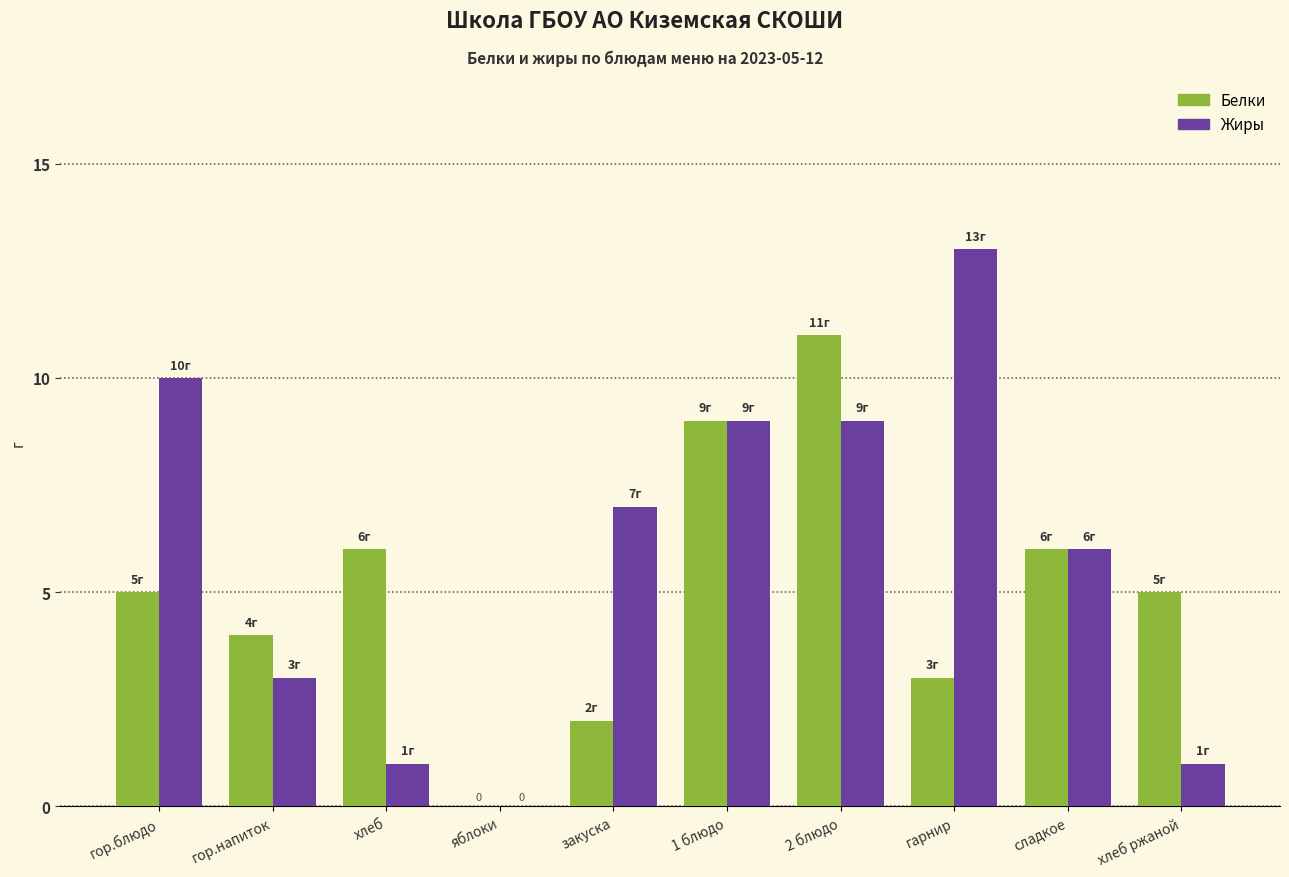

Which series changed the most between гор.напиток and гарнир?

Жиры